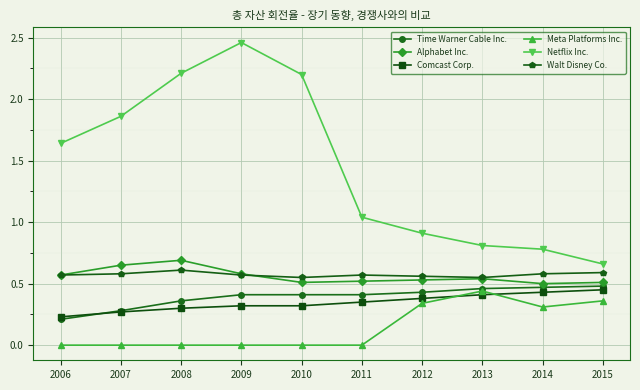

What is the value of the Netflix Inc. point at the 5th from the left?

2.2